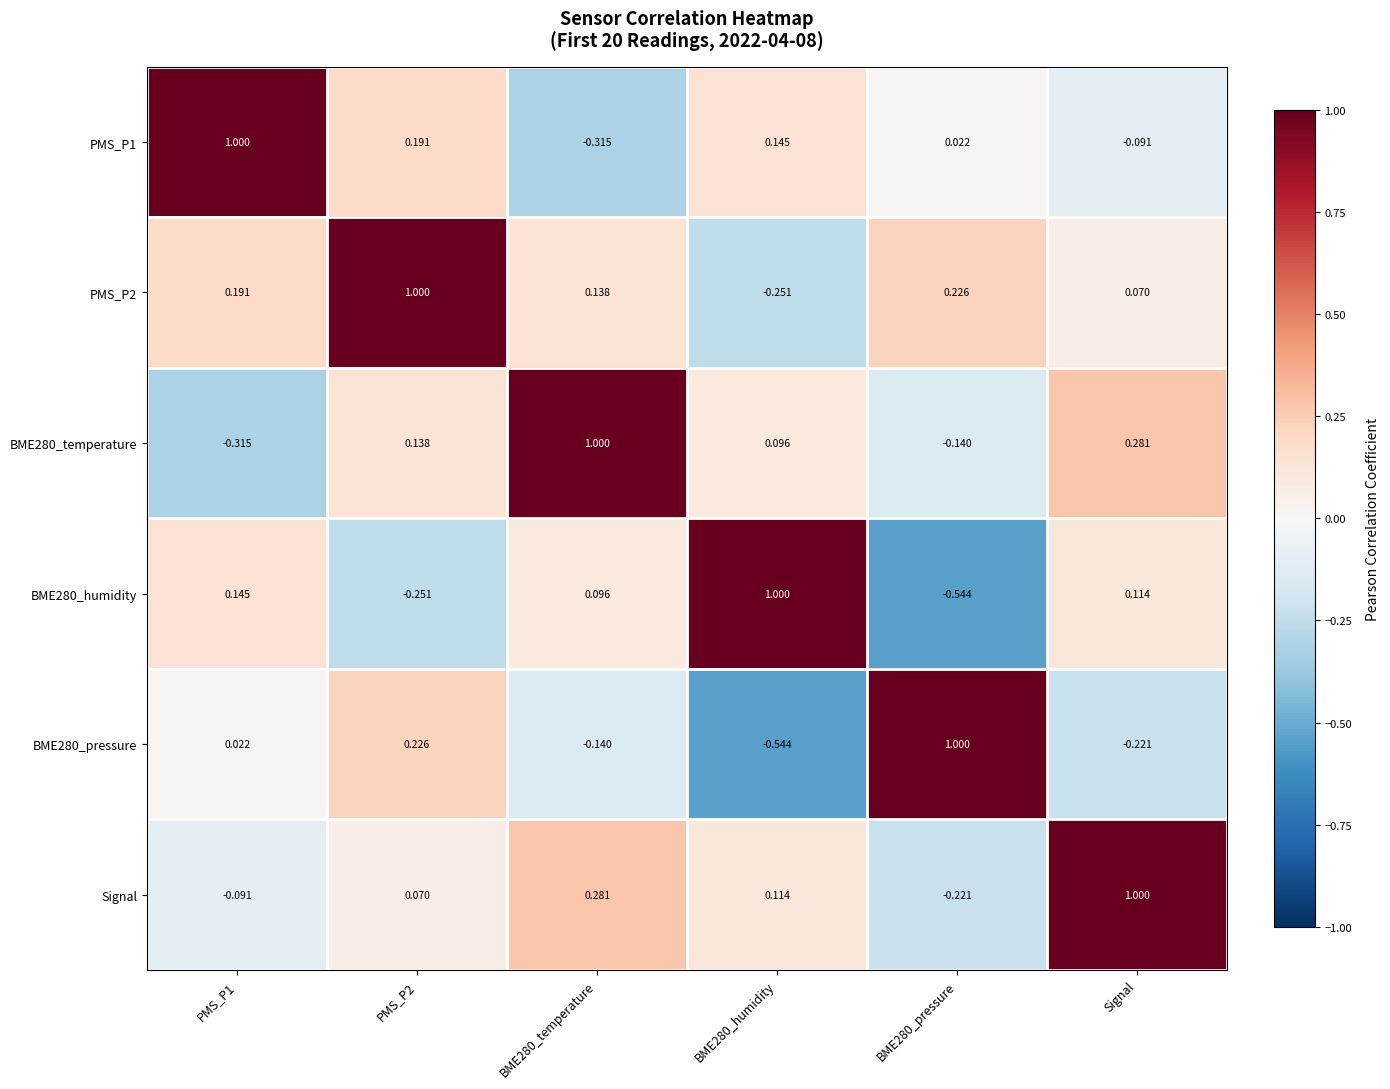

Is the value of BME280_humidity at BME280_humidity greater than the value of BME280_pressure at PMS_P2?

Yes